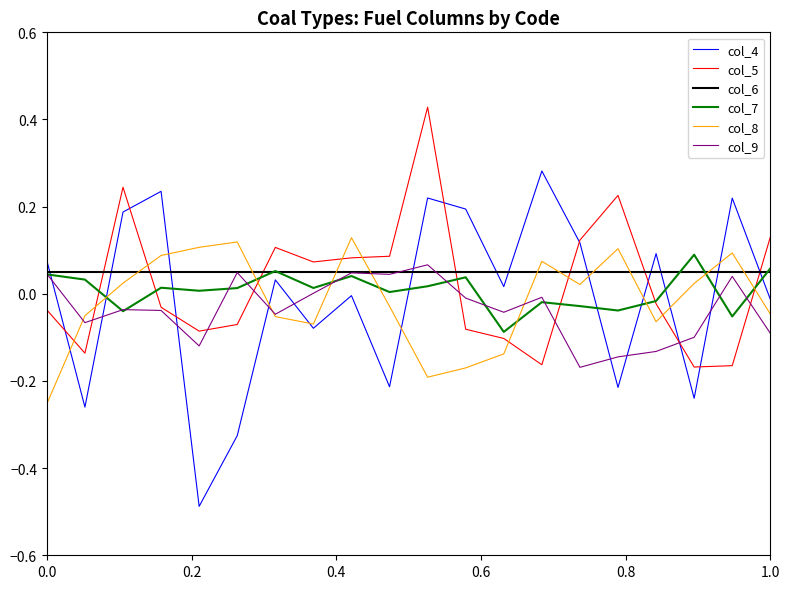

True or false: col_7 and col_4 intersect in this chart.

True